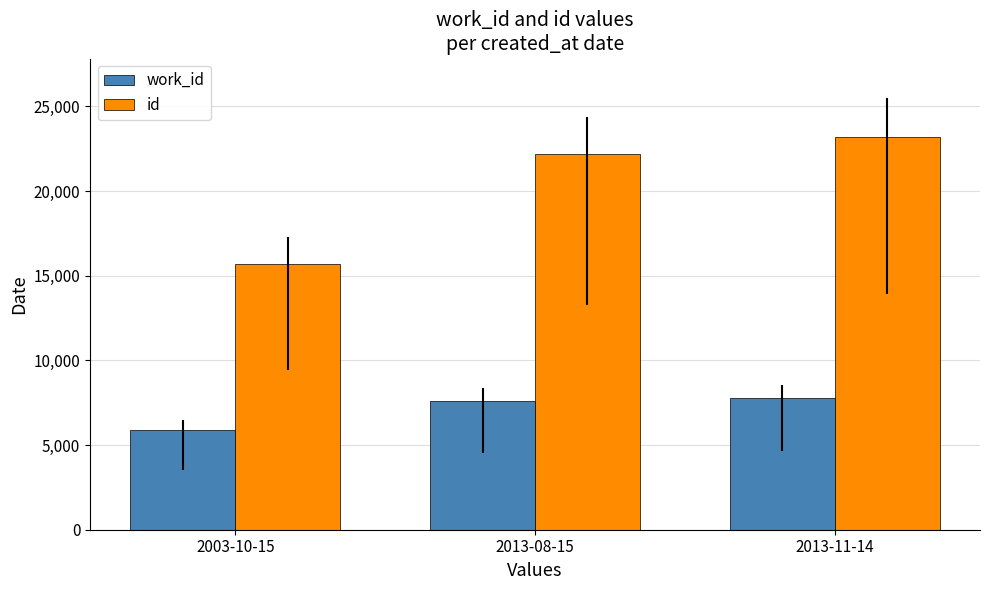

What is the difference between the work_id values at 2003-10-15 and 2013-08-15?

1669